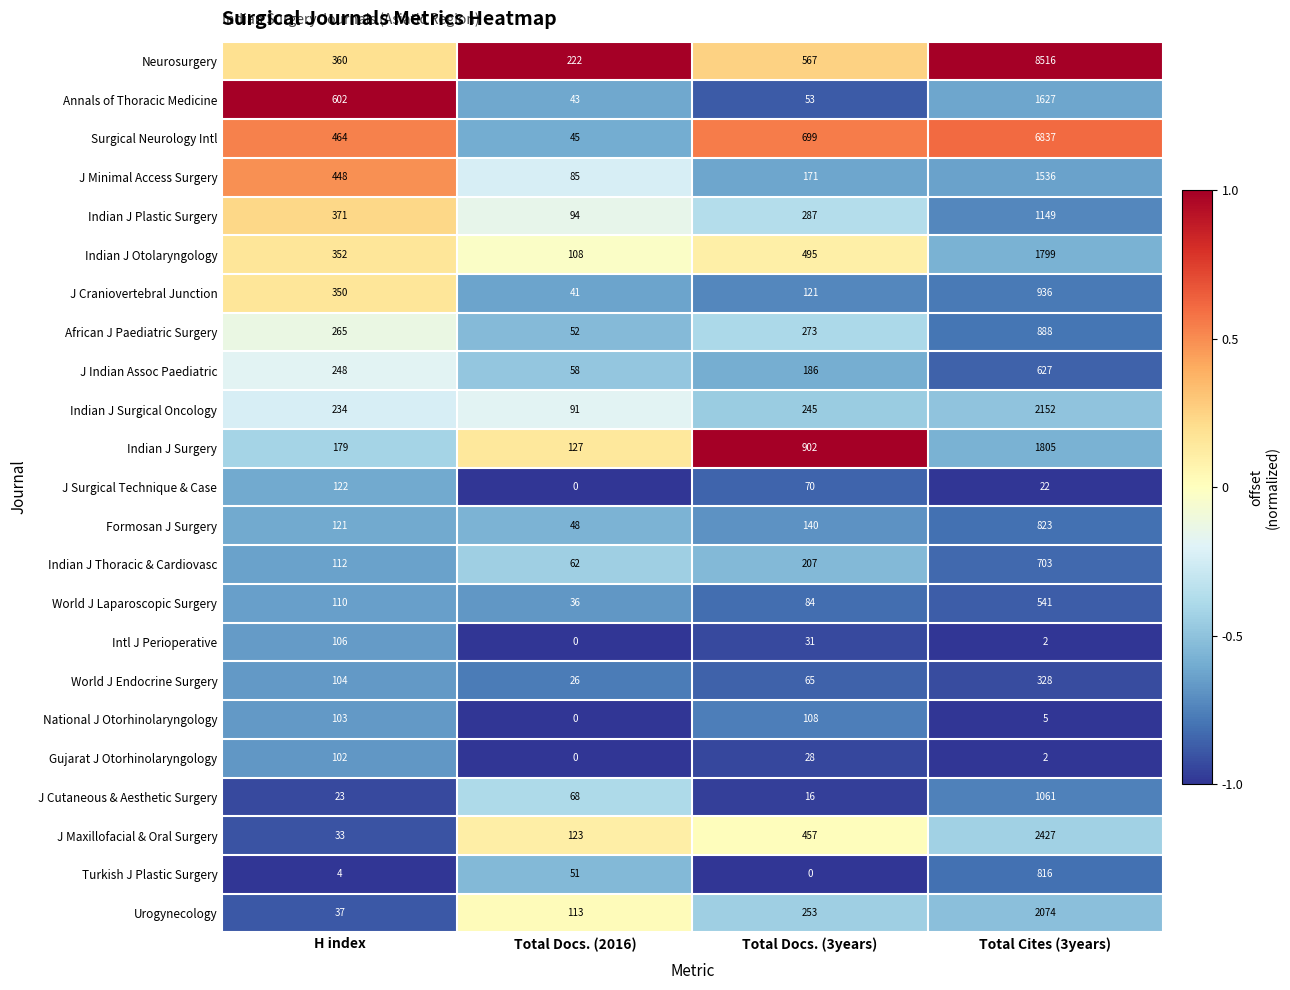

What is the sum of all J Indian Assoc Paediatric values?

1119